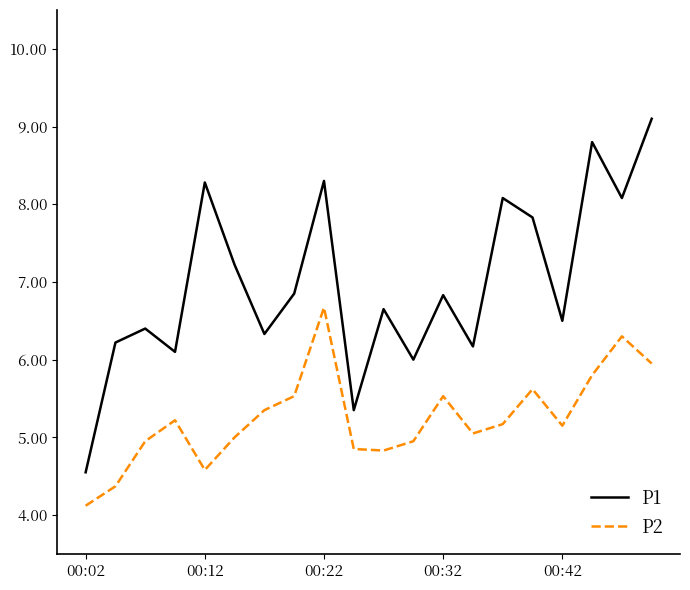

True or false: P1 has more than 1 points higher than both neighbors.

True